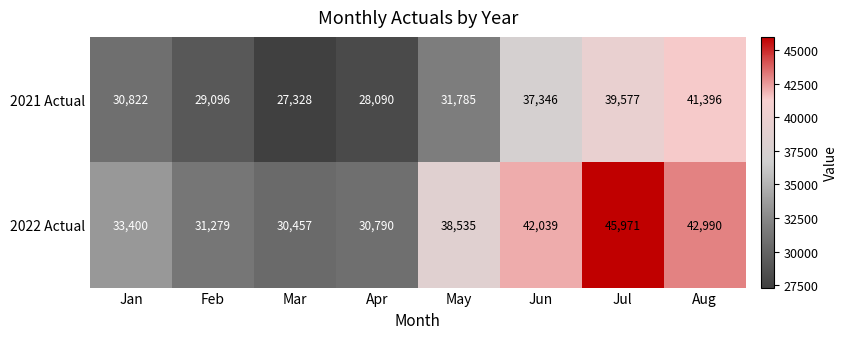

What is the sum of all 2022 Actual values?

295461